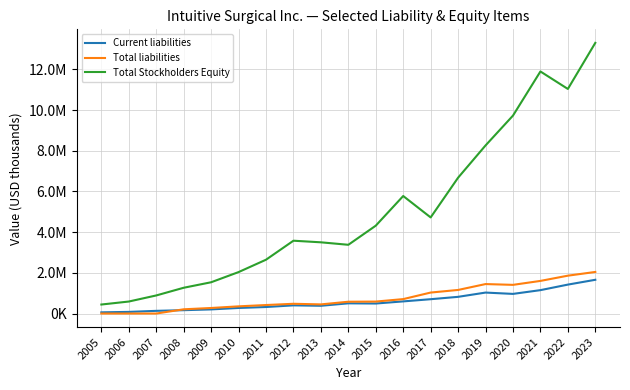

Is this an area chart (filled region under the line)?

No